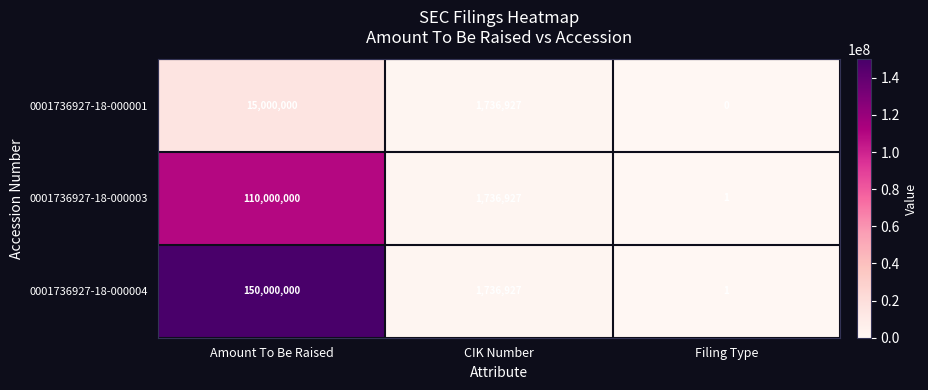

Reading left to right, transcribe all the data shown in this chart.

0001736927-18-000001: Amount To Be Raised=15000000	CIK Number=1736927	Filing Type=0
0001736927-18-000003: Amount To Be Raised=110000000	CIK Number=1736927	Filing Type=1
0001736927-18-000004: Amount To Be Raised=150000000	CIK Number=1736927	Filing Type=1